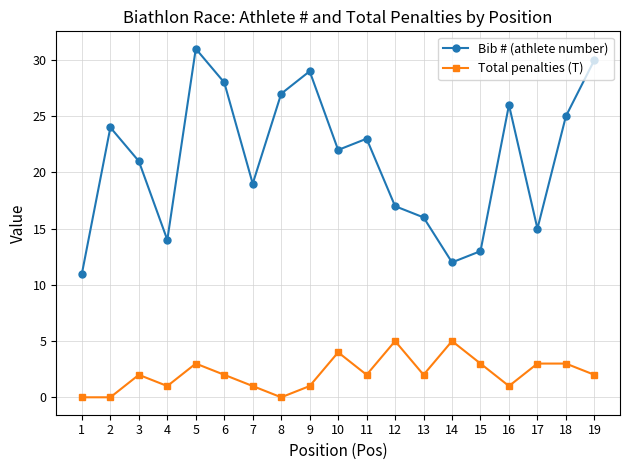

List the labels in order of Bib # (athlete number) value, largest first.

5, 19, 9, 6, 8, 16, 18, 2, 11, 10, 3, 7, 12, 13, 17, 4, 15, 14, 1